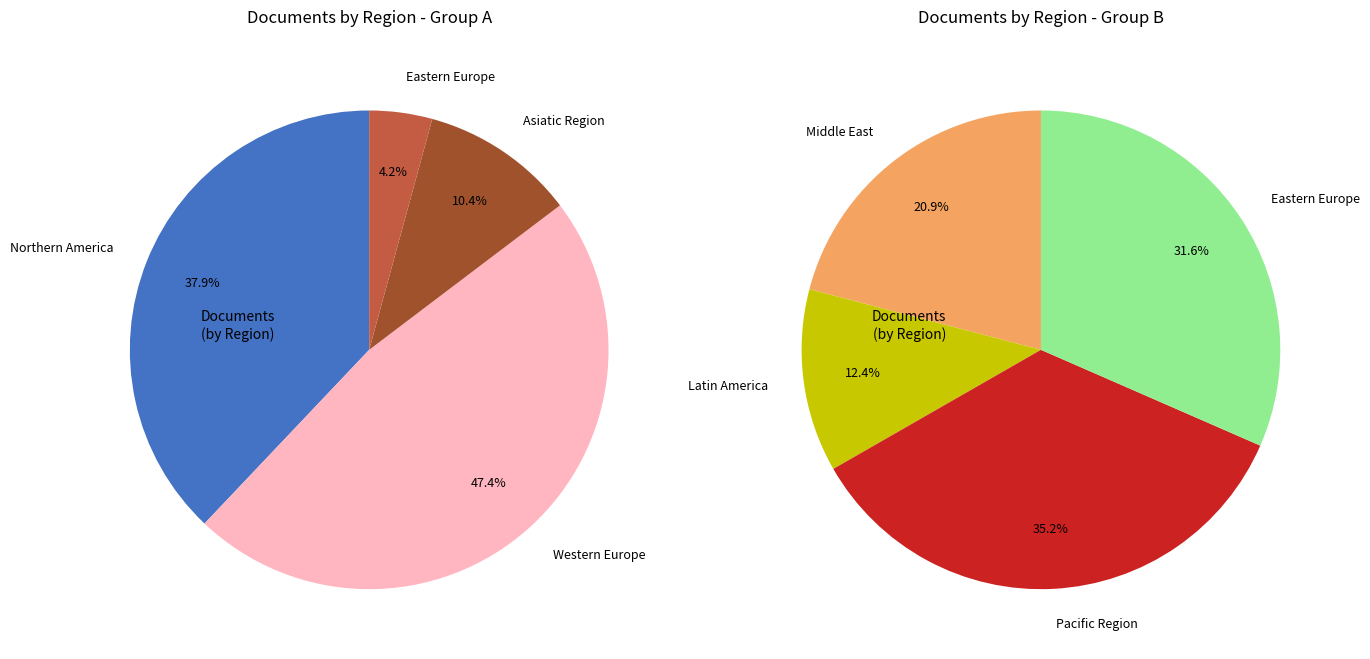

How many segments does this pie chart have?

7